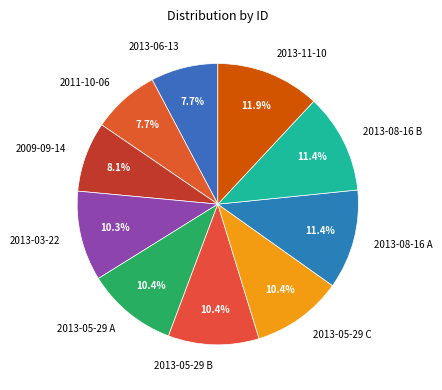

Count the number of slices in the pie.

10